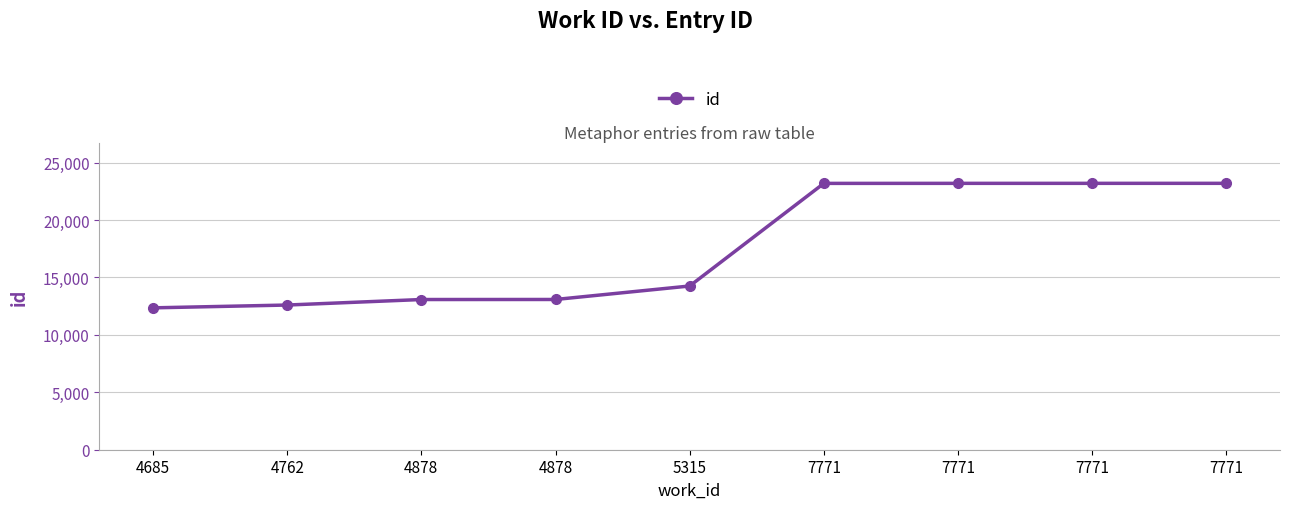

What is the sum of all values?

158178